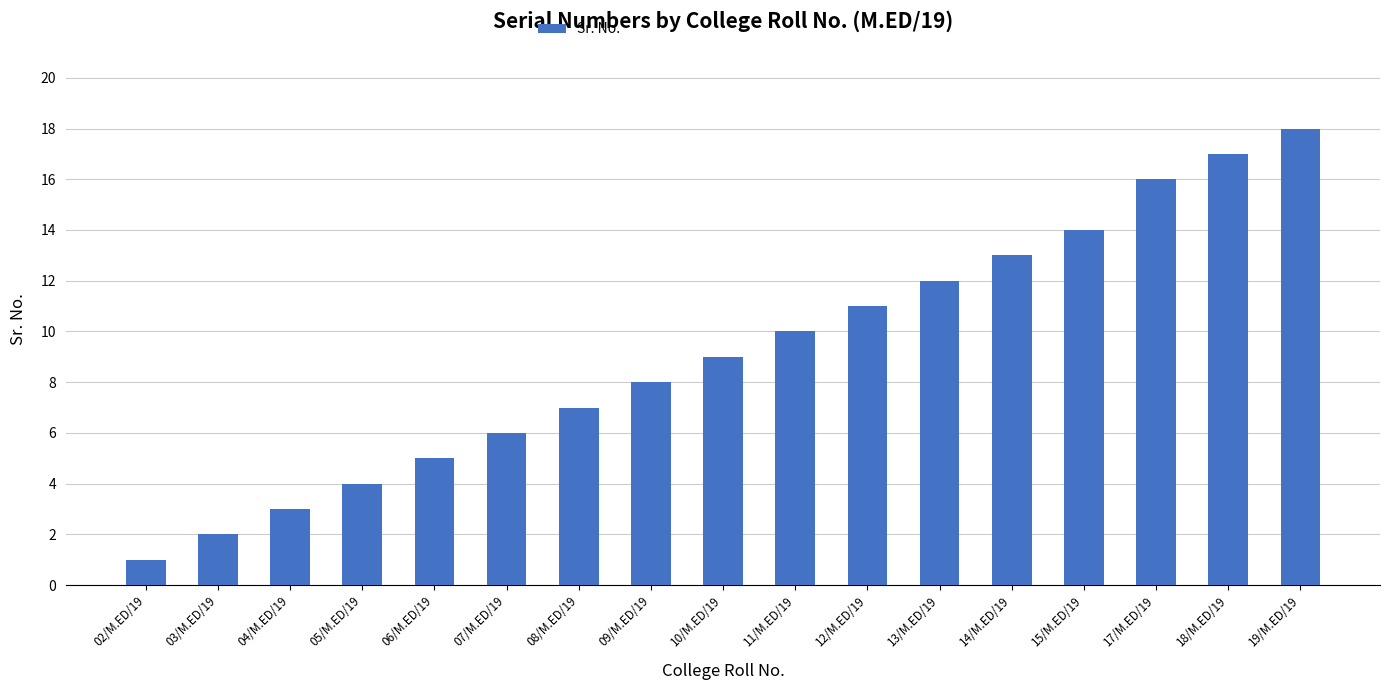

The value at 09/M.ED/19 is 4. True or false?

False